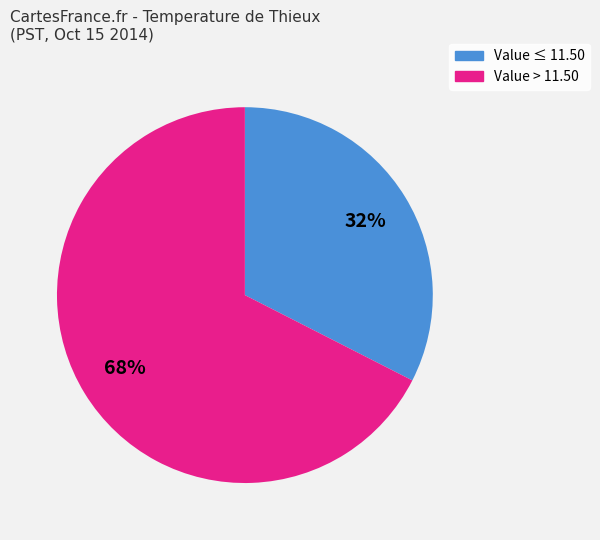

Rank the categories by value from lowest to highest.

Value ≤ 11.50, Value > 11.50